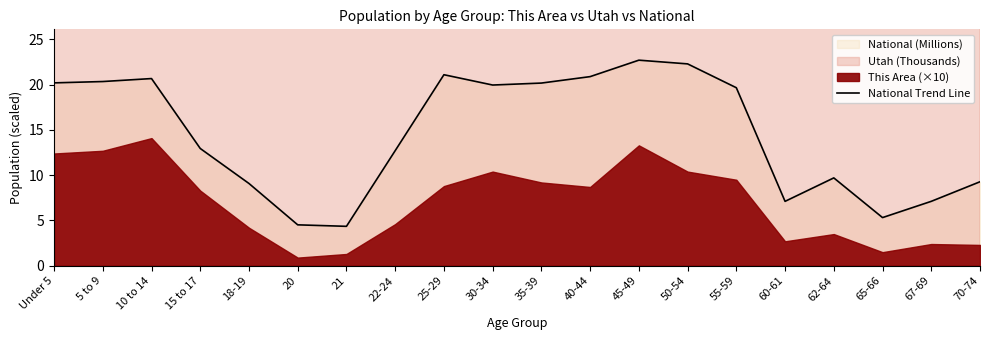

What is the value of the 19th point from the left?

7.1